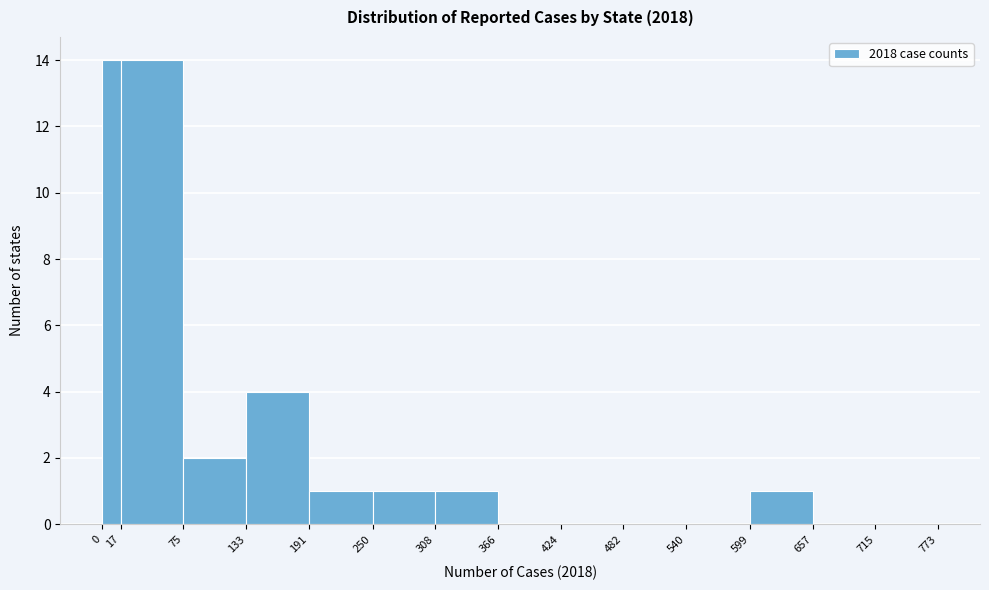

How tall is the bar that spans 250 to 308 on the x-axis? The values are not printed on the chart, so give them approximately, as read against the axis.

1